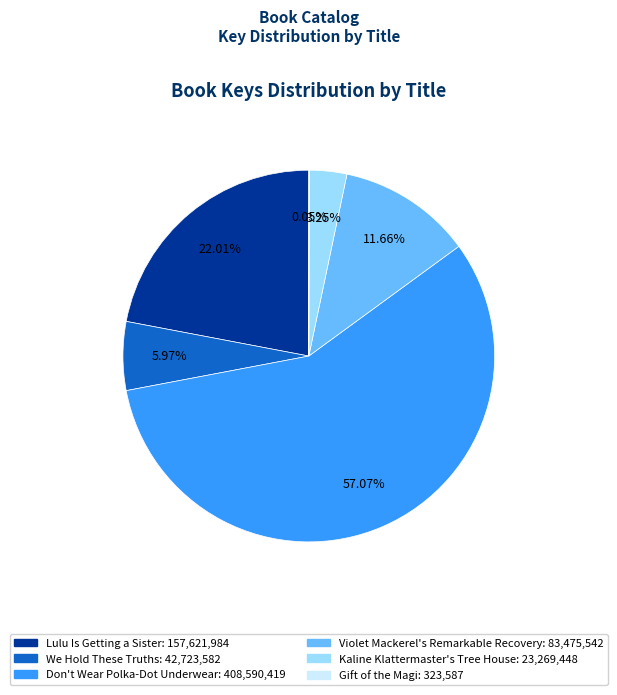

How much of the chart is everything except We Hold These Truths?

94.0%